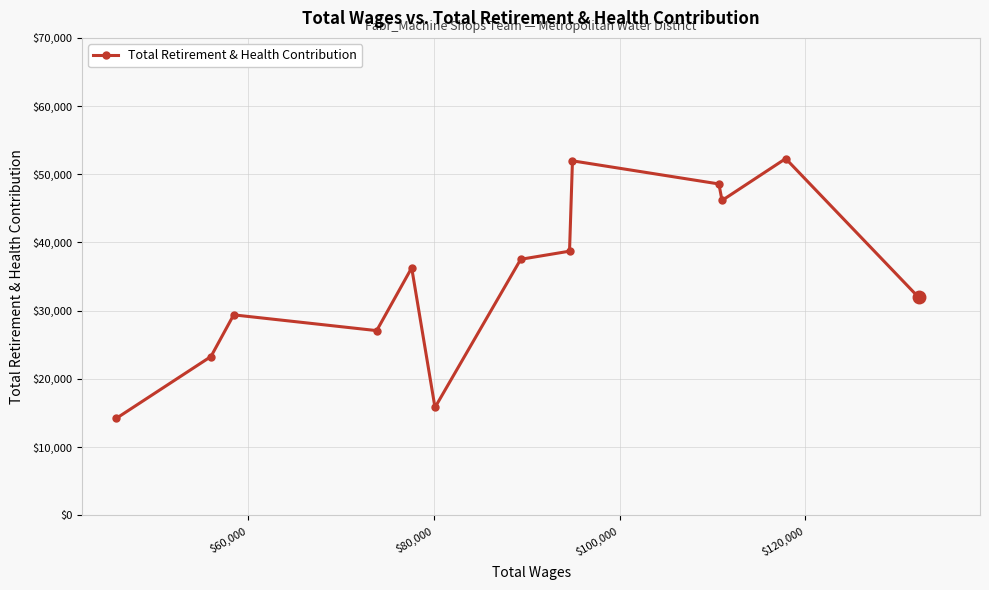

What is the greatest value displayed?

52301